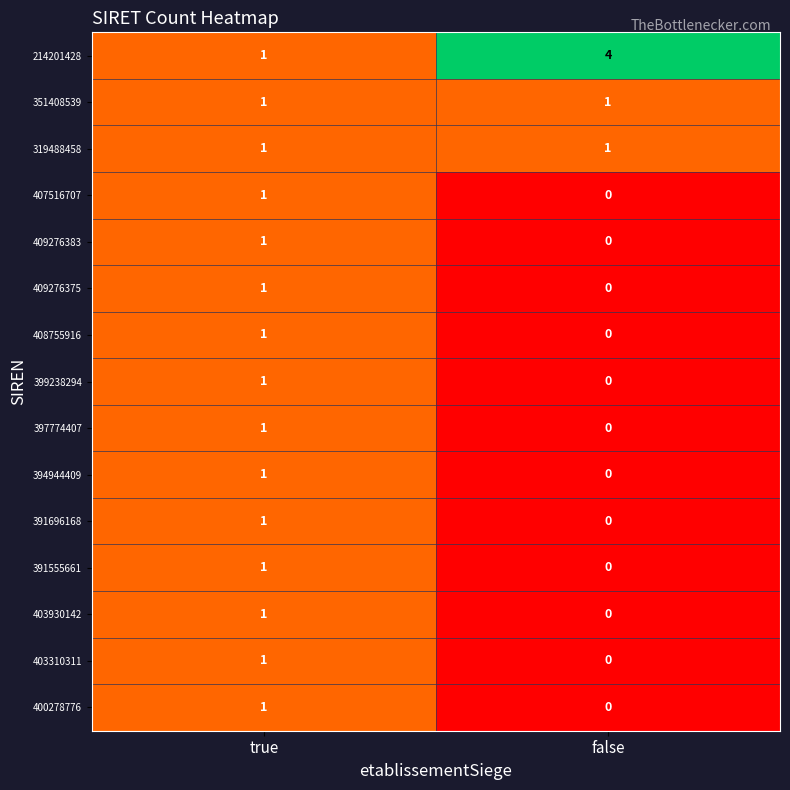

Reading left to right, extract all data points from this chart.

214201428: 1	4
351408539: 1	1
319488458: 1	1
407516707: 1	0
409276383: 1	0
409276375: 1	0
408755916: 1	0
399238294: 1	0
397774407: 1	0
394944409: 1	0
391696168: 1	0
391555661: 1	0
403930142: 1	0
403310311: 1	0
400278776: 1	0